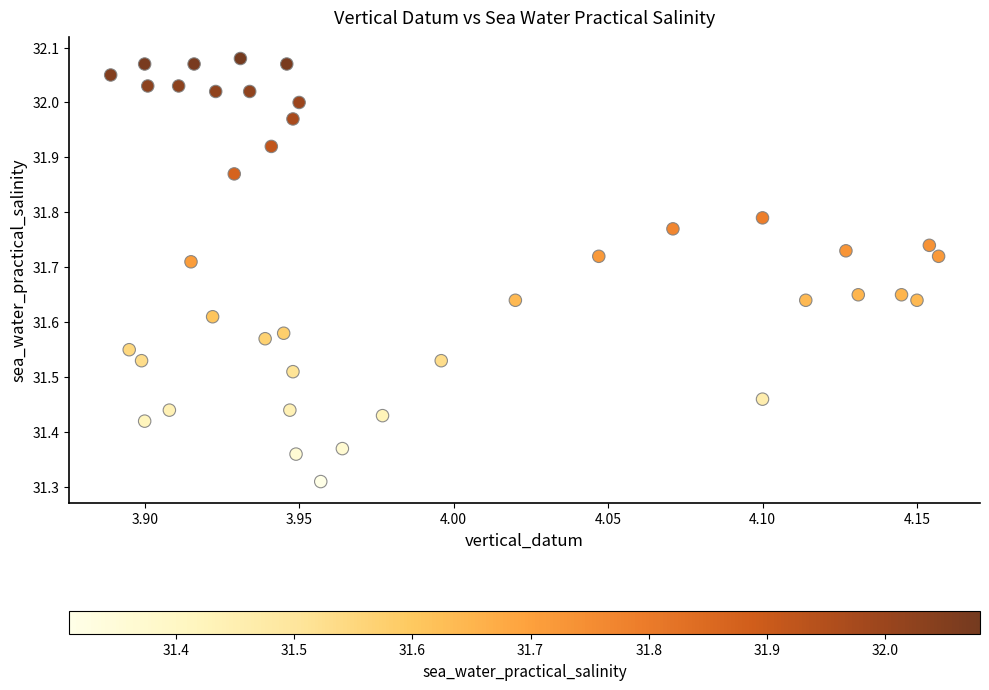

What is the range of Y values (max minus min)?

0.8